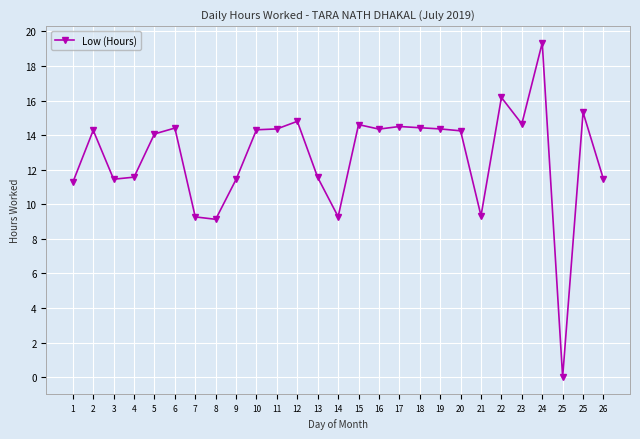

Which category has the highest value across all series?

24